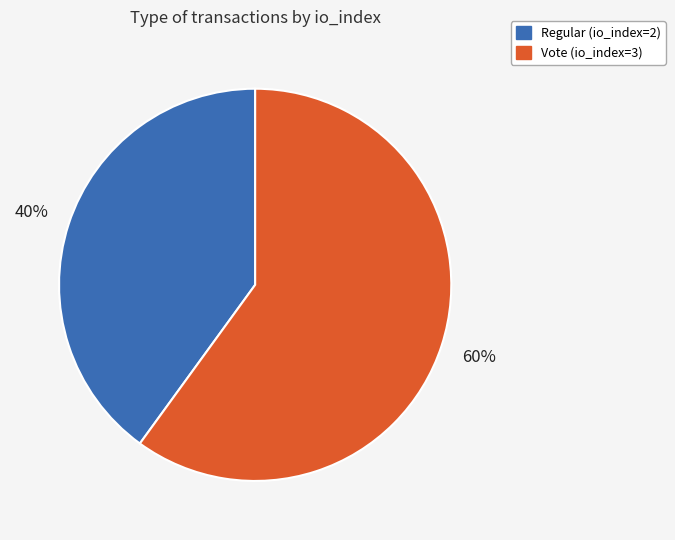

To the nearest percent, what percentage of the pie is Vote (io_index=3)?

60%